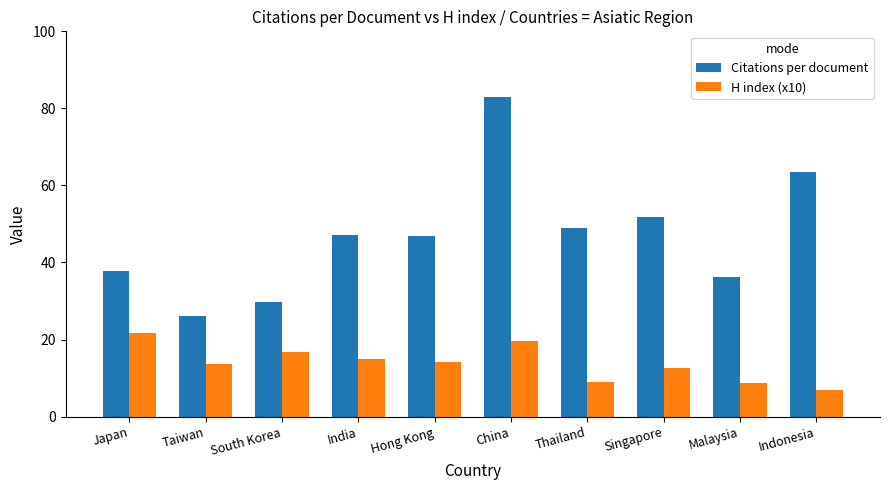

Rank the series by their average value, from highest to lowest.

Citations per document, H index (x10)